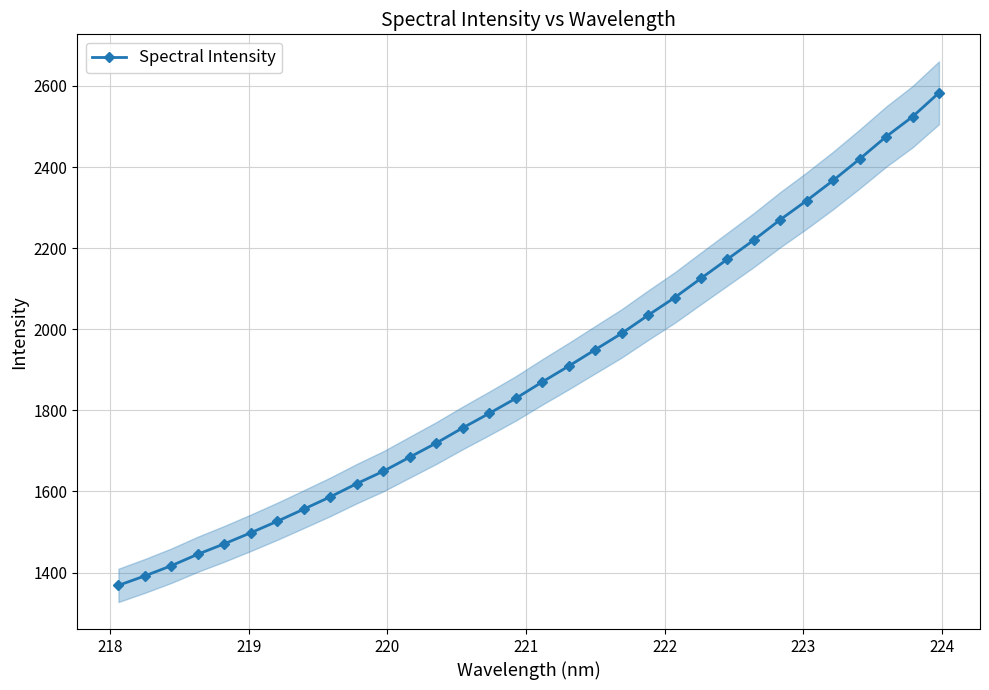

What is the value of the 12th point from the left?

1684.6